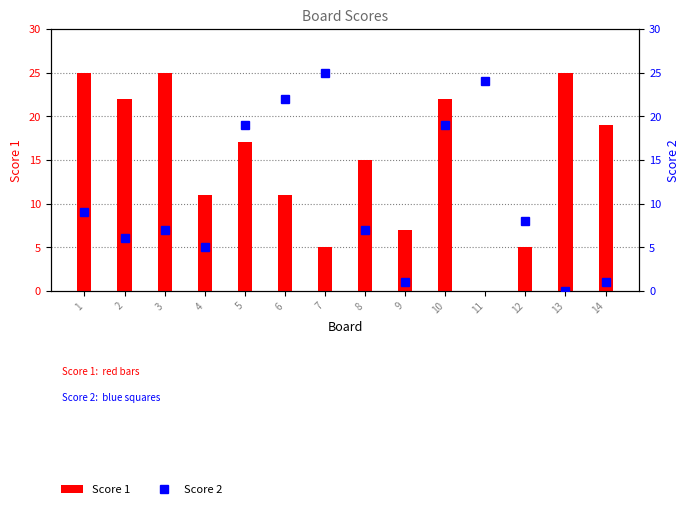

Reading right to left, what are all the values shown in this chart?

Score 1: 14=19	13=25	12=5	11=0	10=22	9=7	8=15	7=5	6=11	5=17	4=11	3=25	2=22	1=25
Score 2: 14=1	13=0	12=8	11=24	10=19	9=1	8=7	7=25	6=22	5=19	4=5	3=7	2=6	1=9